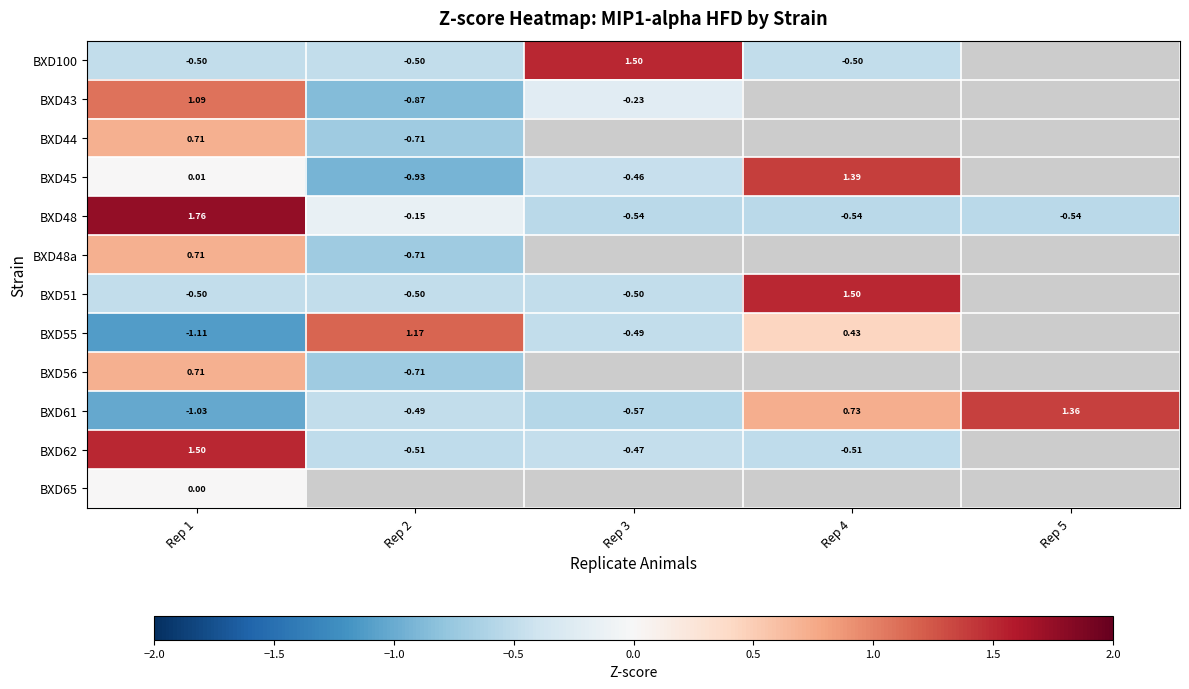

Rank the series by their maximum value, from lowest to highest.

BXD65, BXD44, BXD48a, BXD56, BXD43, BXD55, BXD61, BXD45, BXD100, BXD51, BXD62, BXD48